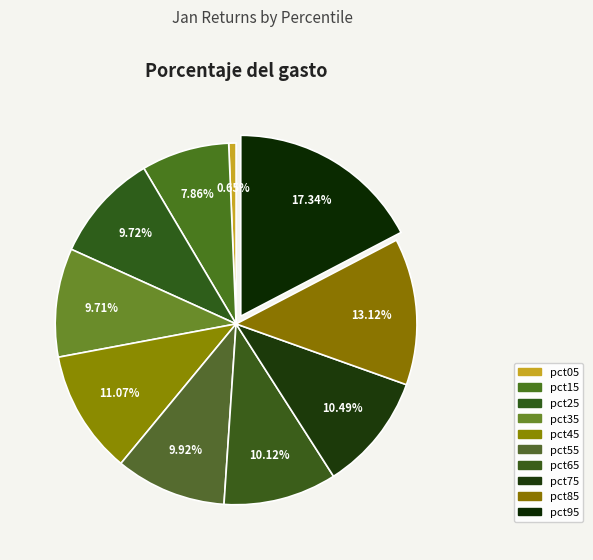

How many slices are in this pie chart?

10